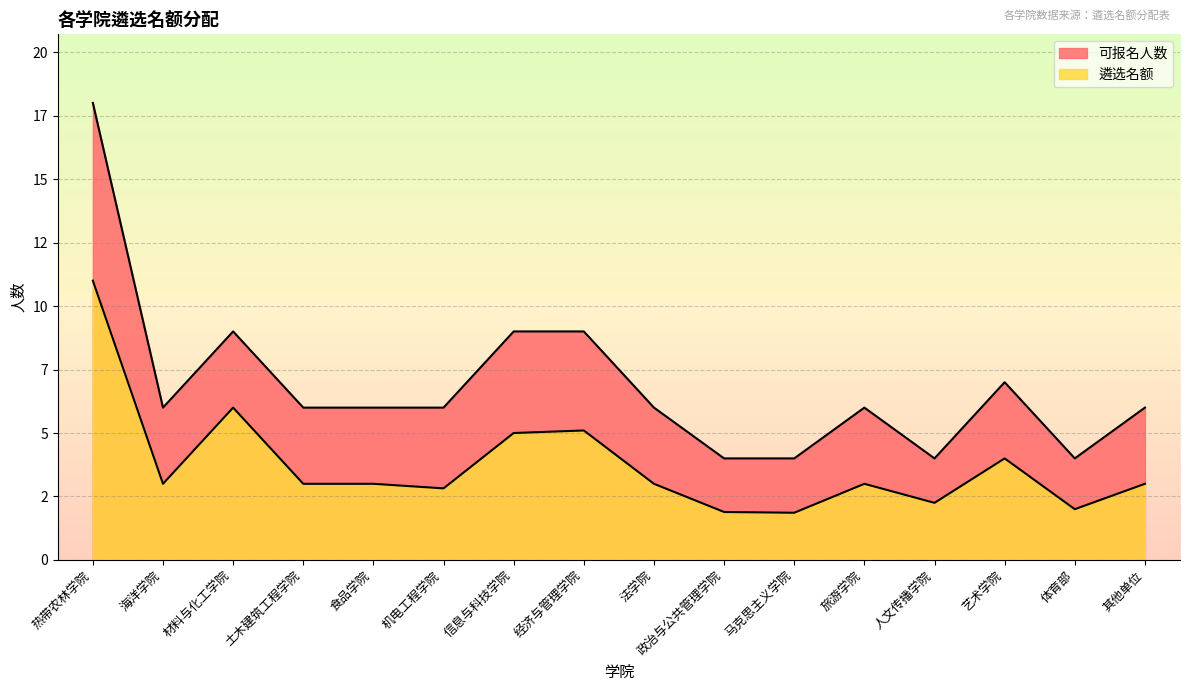

At which category is the sum across all series the highest?

热带农林学院